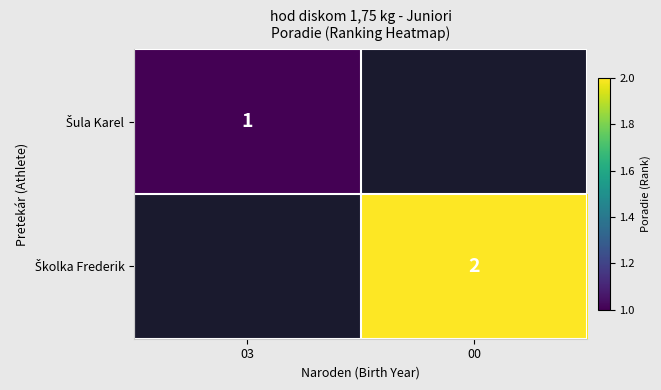

Is it true that Šula Karel equals 1.0 at 03?

True